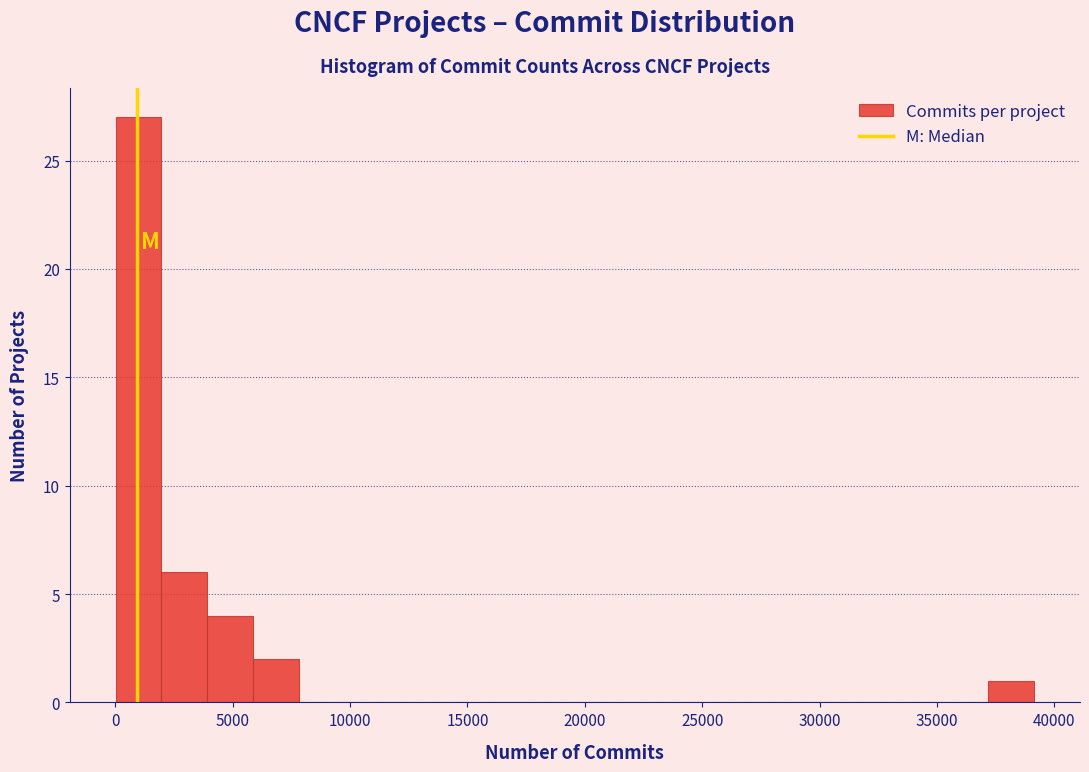

Read against the x-axis, roughly where is the centre of the tallest bar?

1000